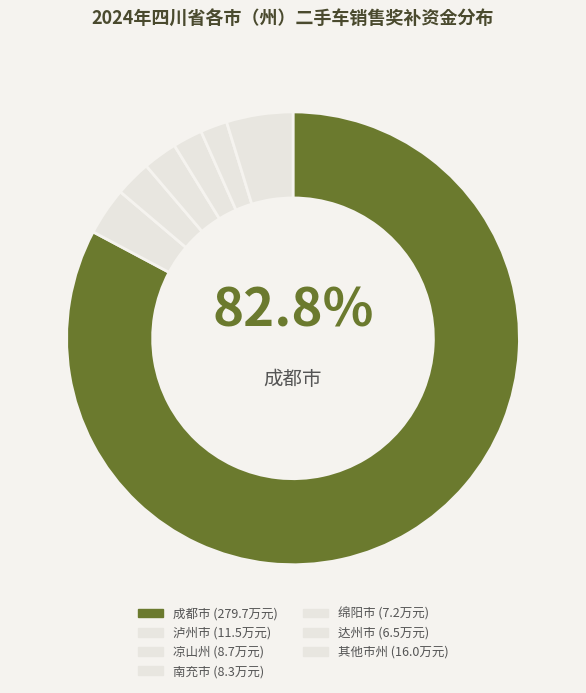

How many slices are in this pie chart?

7